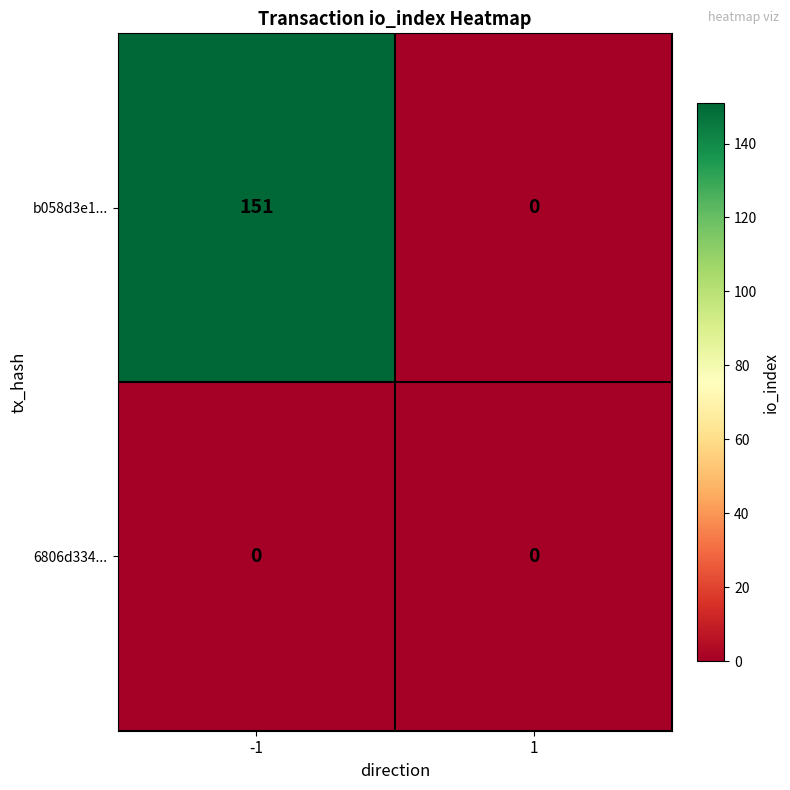

What is the sum of the b058d3e1... values at -1 and 1?

151